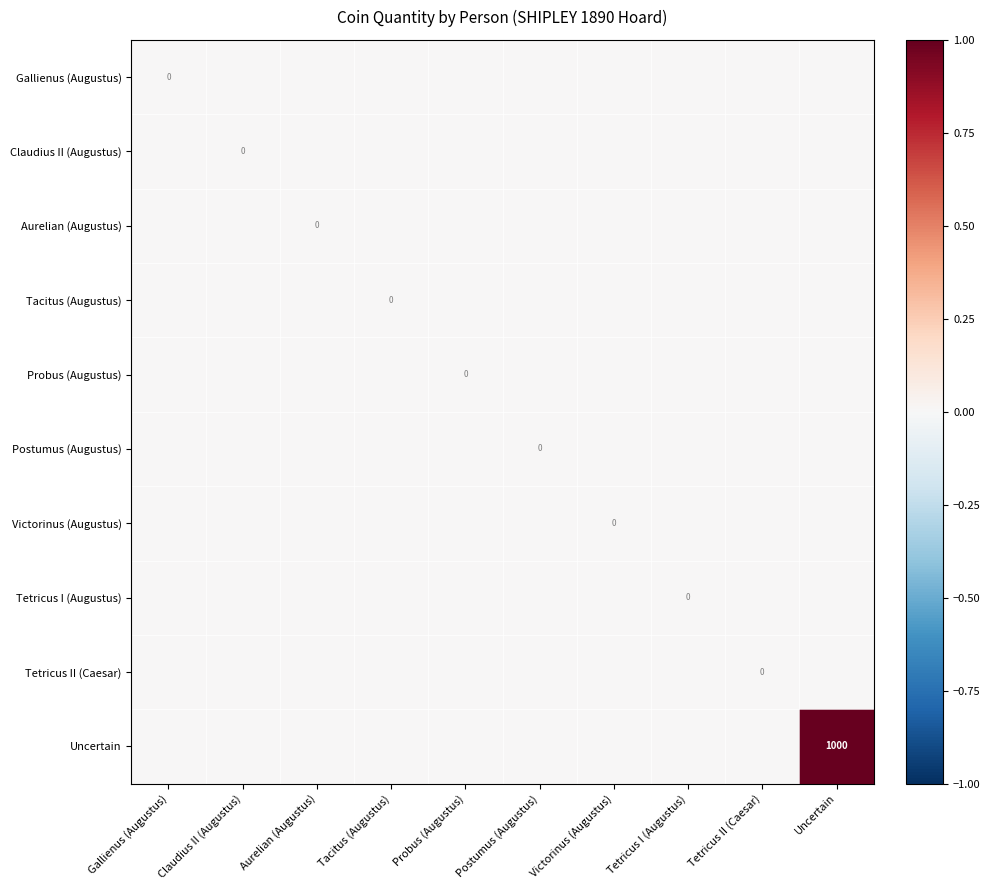

At which category is the sum across all series the highest?

Uncertain